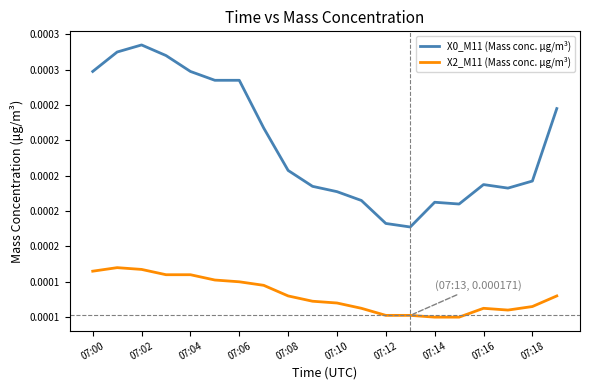

Does the chart display data point markers on the line(s)?

No